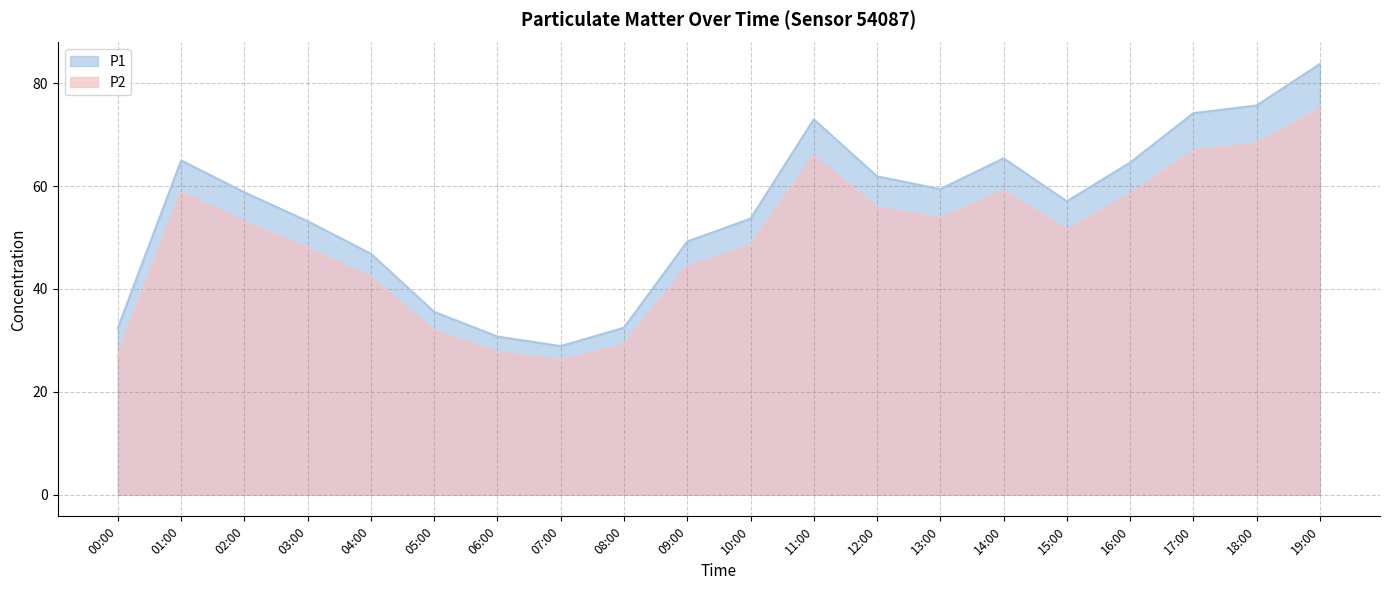

List the labels in order of P1 value, smallest first.

07:00, 06:00, 00:00, 08:00, 05:00, 04:00, 09:00, 03:00, 10:00, 15:00, 02:00, 13:00, 12:00, 16:00, 01:00, 14:00, 11:00, 17:00, 18:00, 19:00